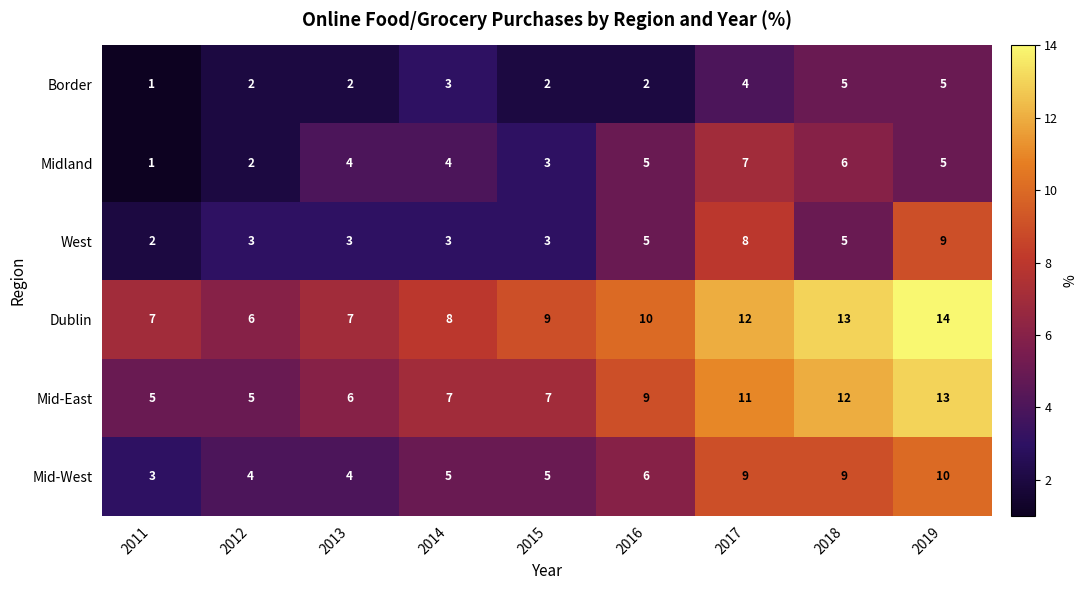

What is the difference between the second highest and second lowest values in the Mid-West series?

5